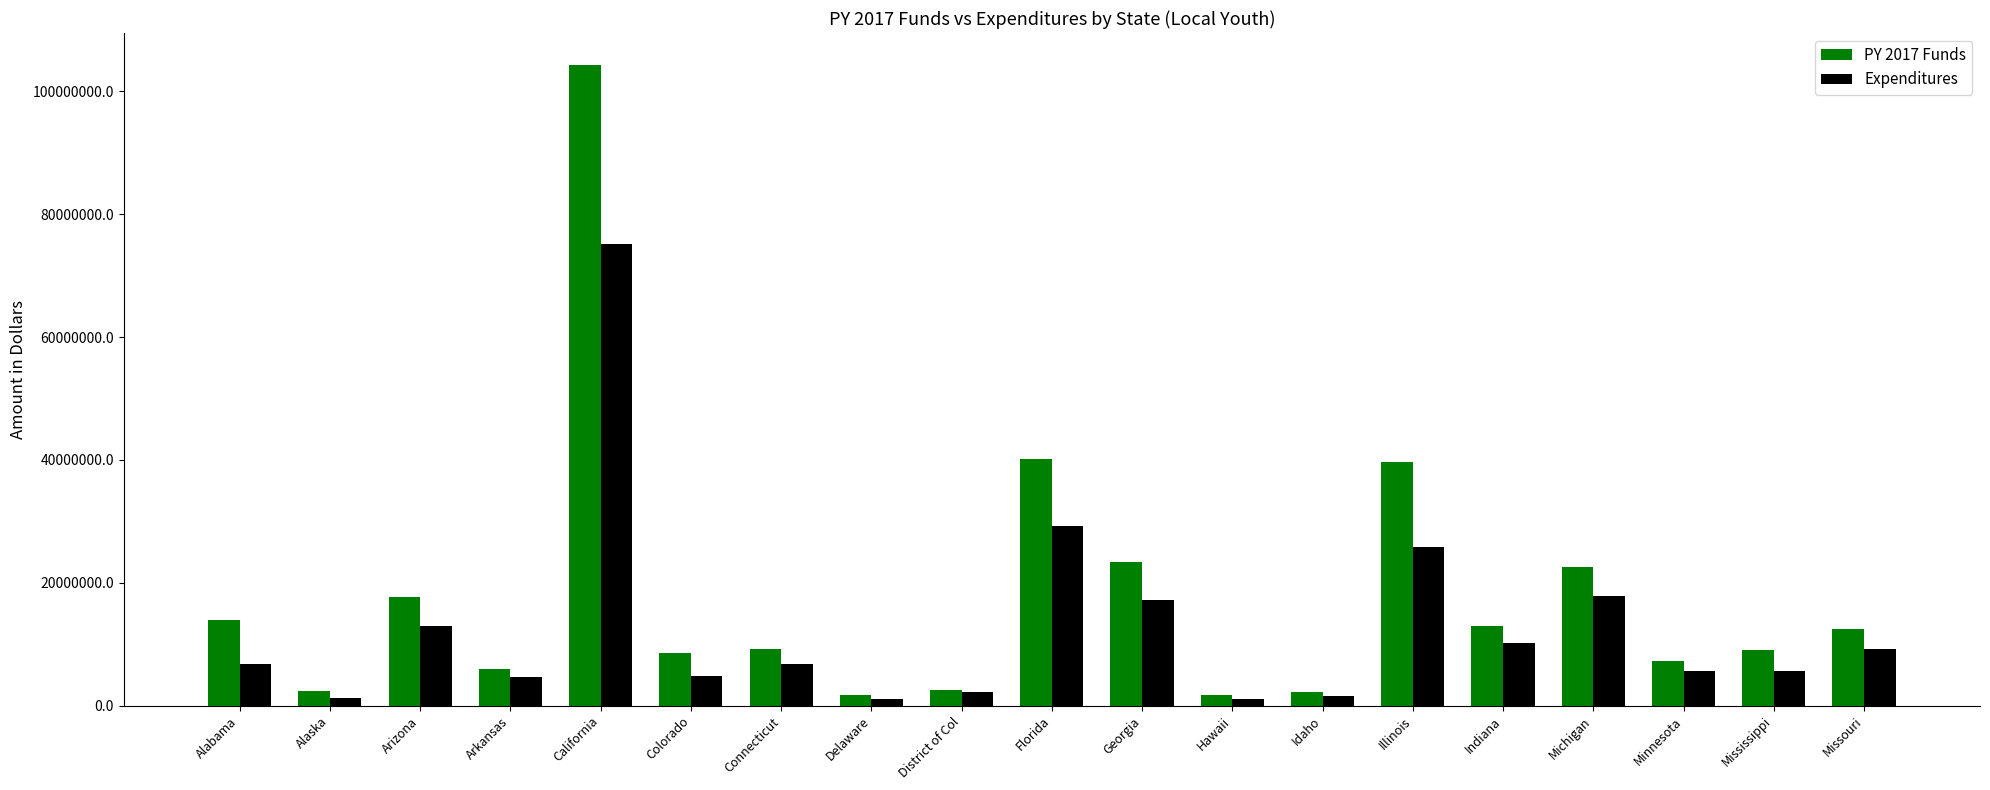

What position from the left is Illinois?

14